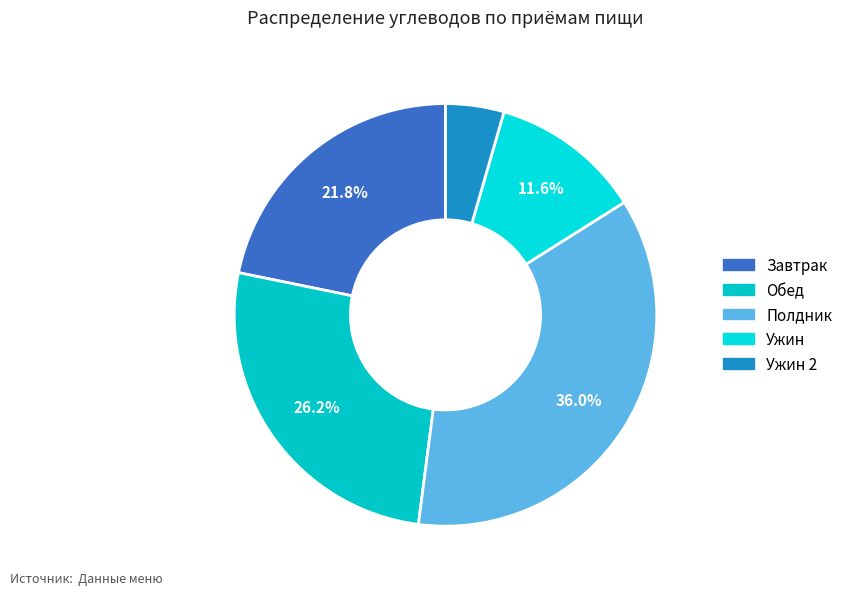

Is it true that Ужин 2 is 4% of the pie?

True